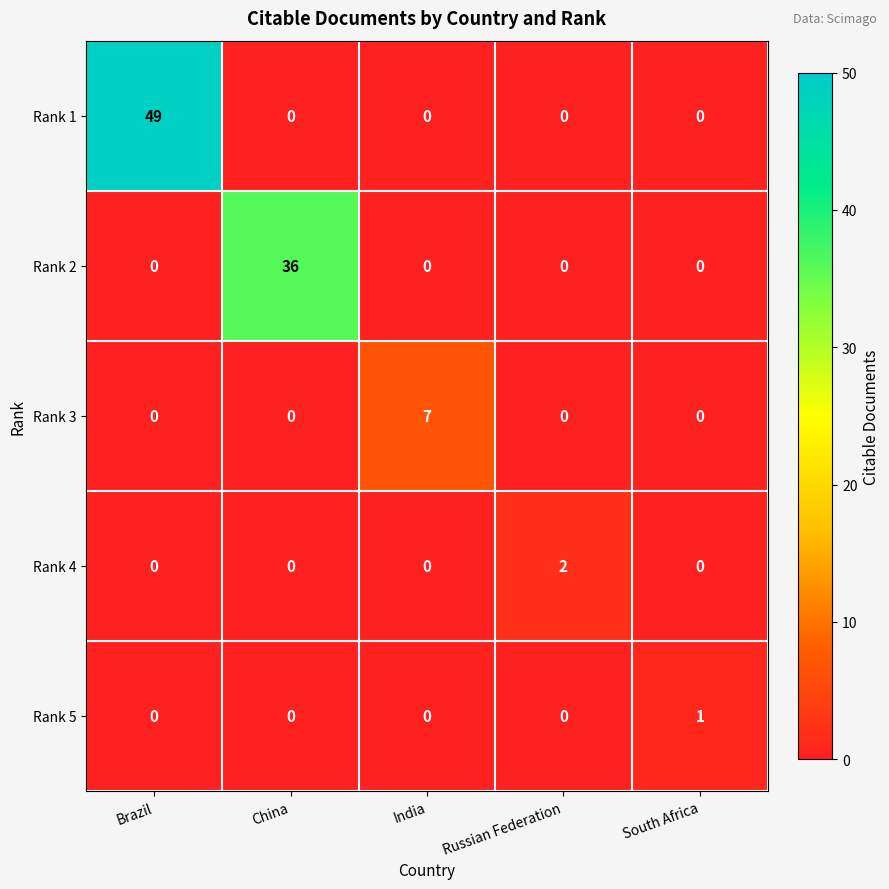

List the series in order of their peak value, lowest first.

Rank 5, Rank 4, Rank 3, Rank 2, Rank 1